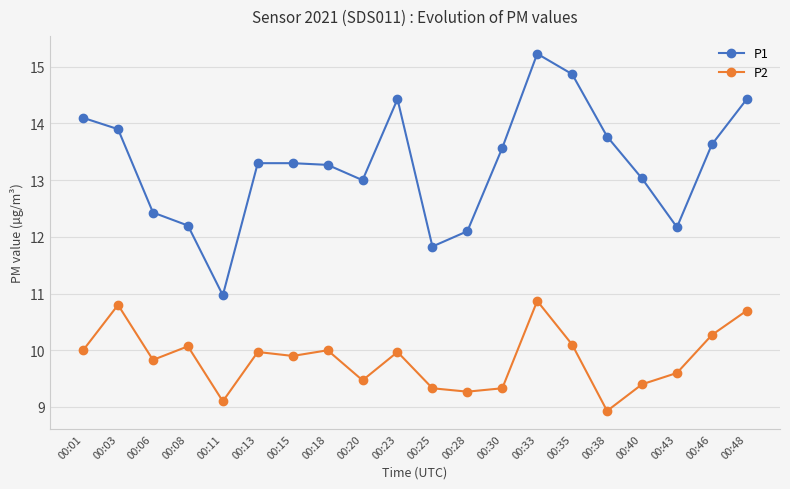

What are all the series names shown in the legend?

P1, P2